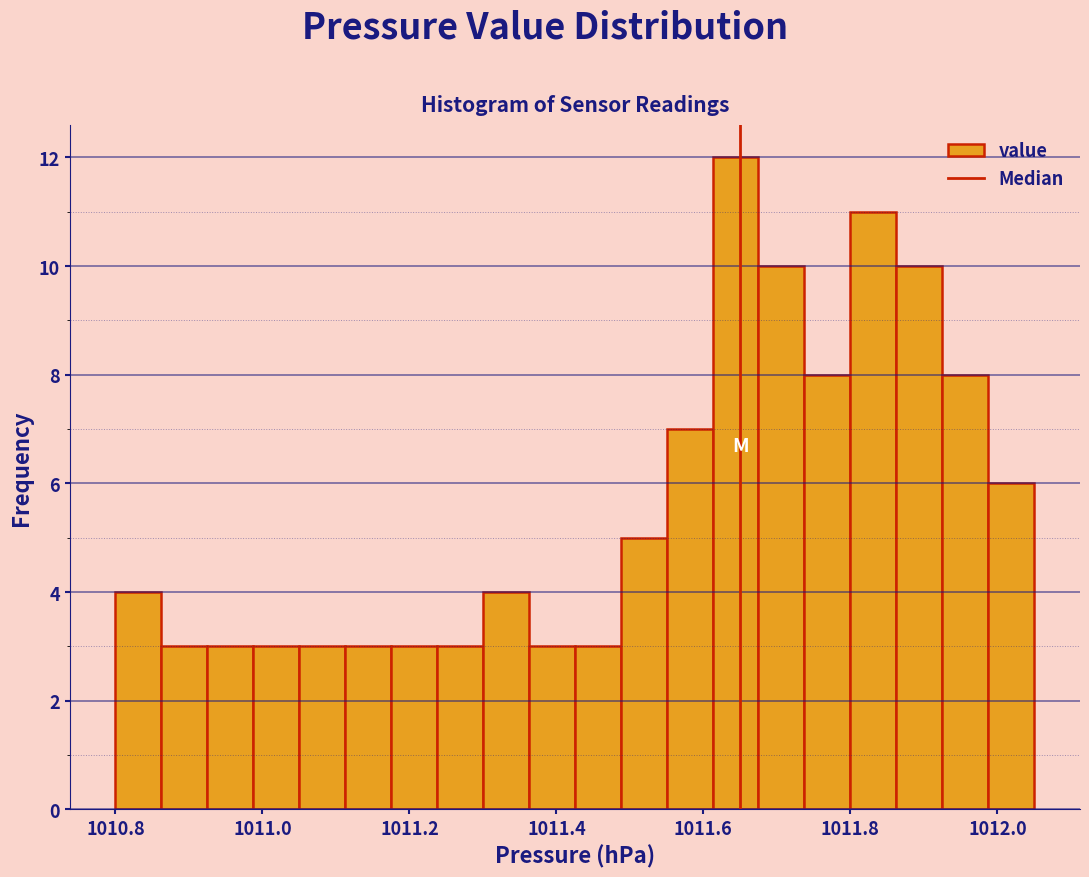

Read against the x-axis, roughly where is the centre of the tallest bar?

1011.64